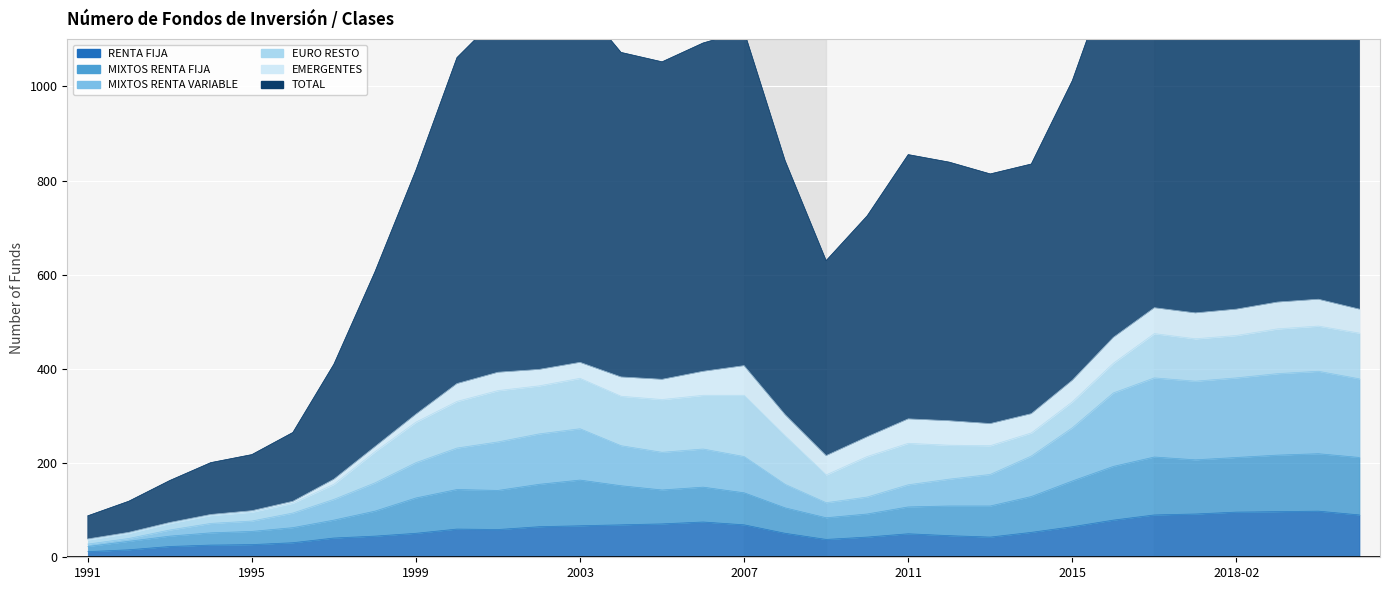

How many interior local peaks does the TOTAL series have?

5